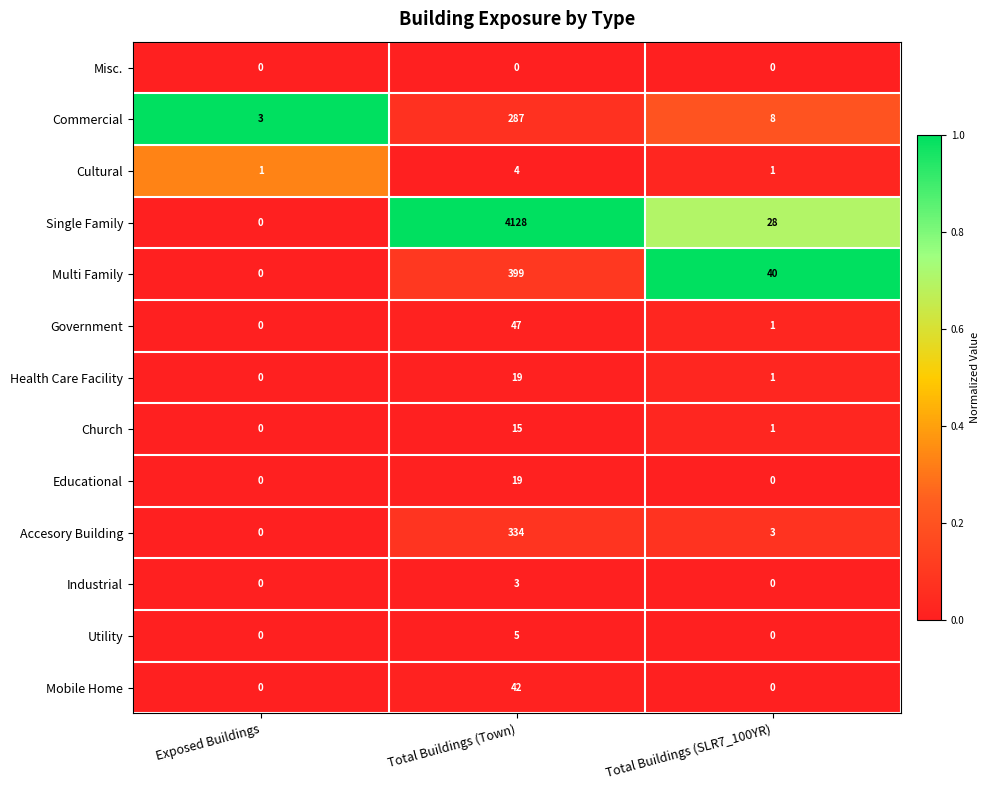

Which category has the highest value across all series?

Total Buildings (Town)